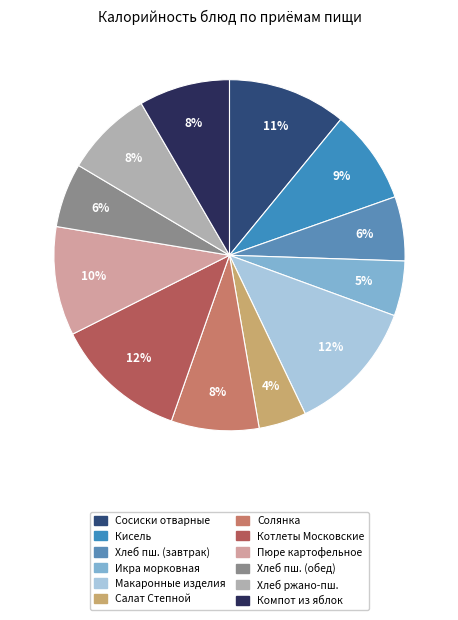

Which category has the biggest portion of the pie?

Макаронные изделия отварные